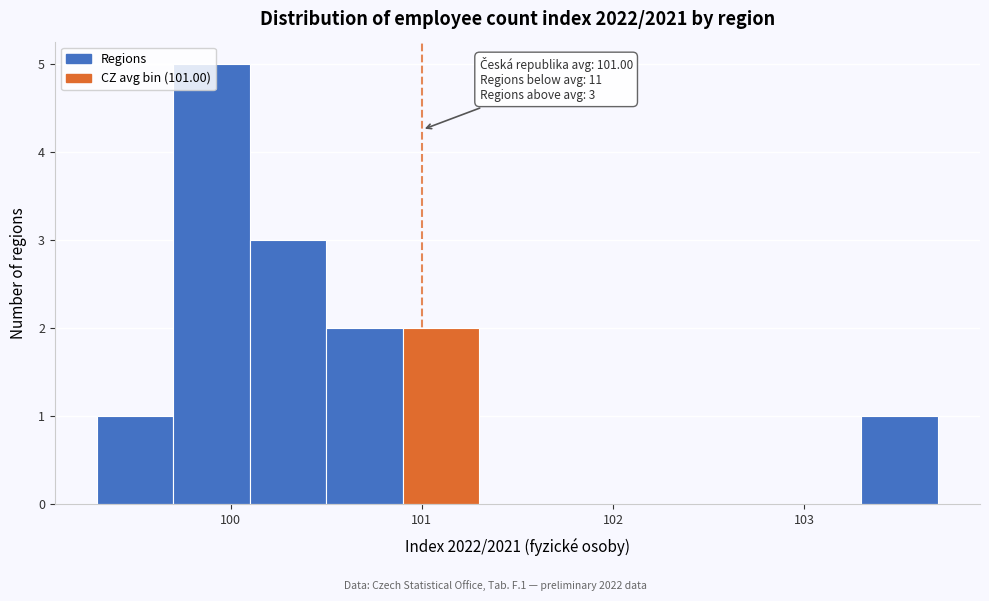

Which range on the x-axis has the tallest bar?

99.7 to 100.1